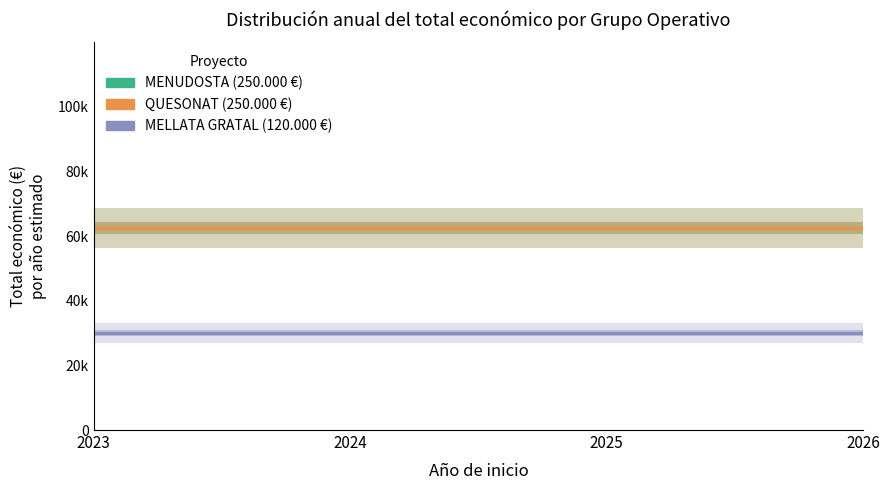

Count the number of data series in this chart.

3